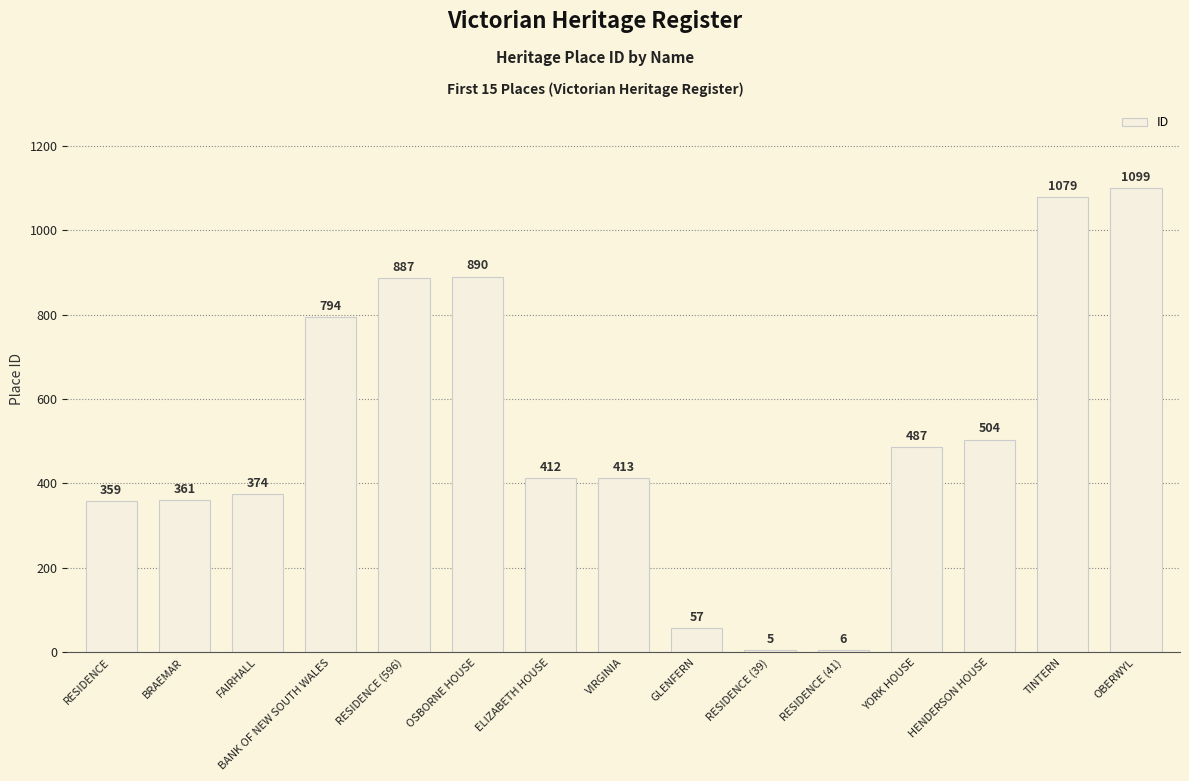

Reading left to right, list all the values displayed in this chart.

359	361	374	794	887	890	412	413	57	5	6	487	504	1079	1099